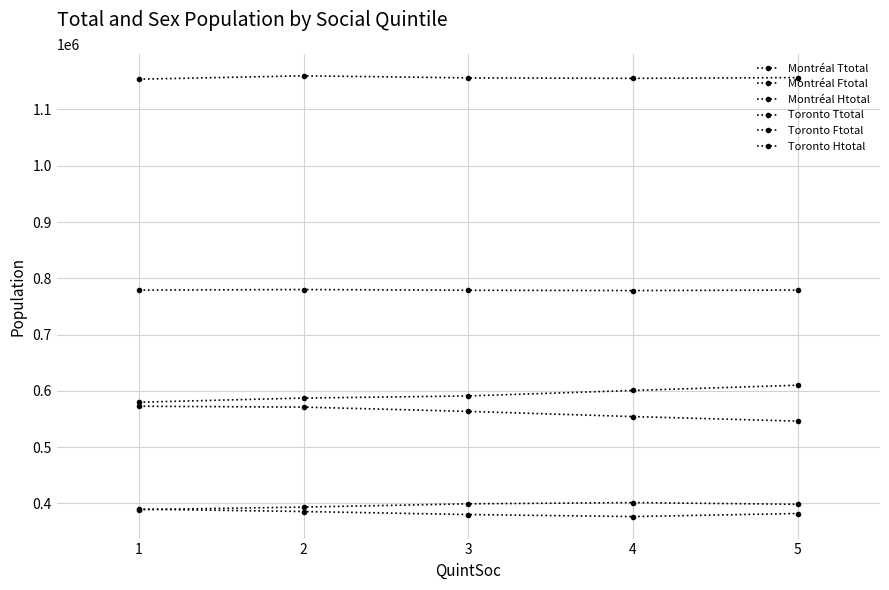

Is it true that Montréal Ttotal equals 780095 at 2?

True